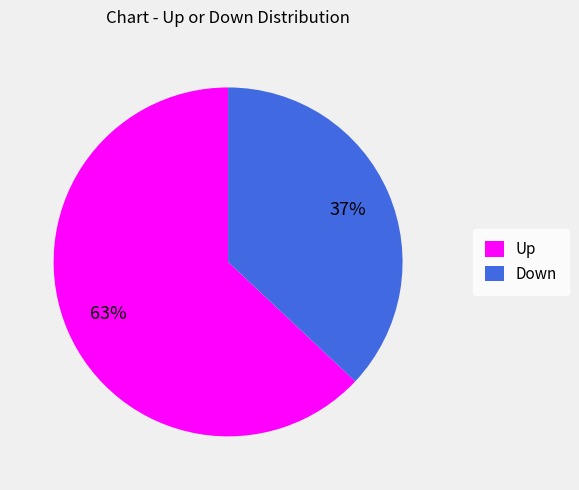

Does Up account for over 50% of the chart?

Yes